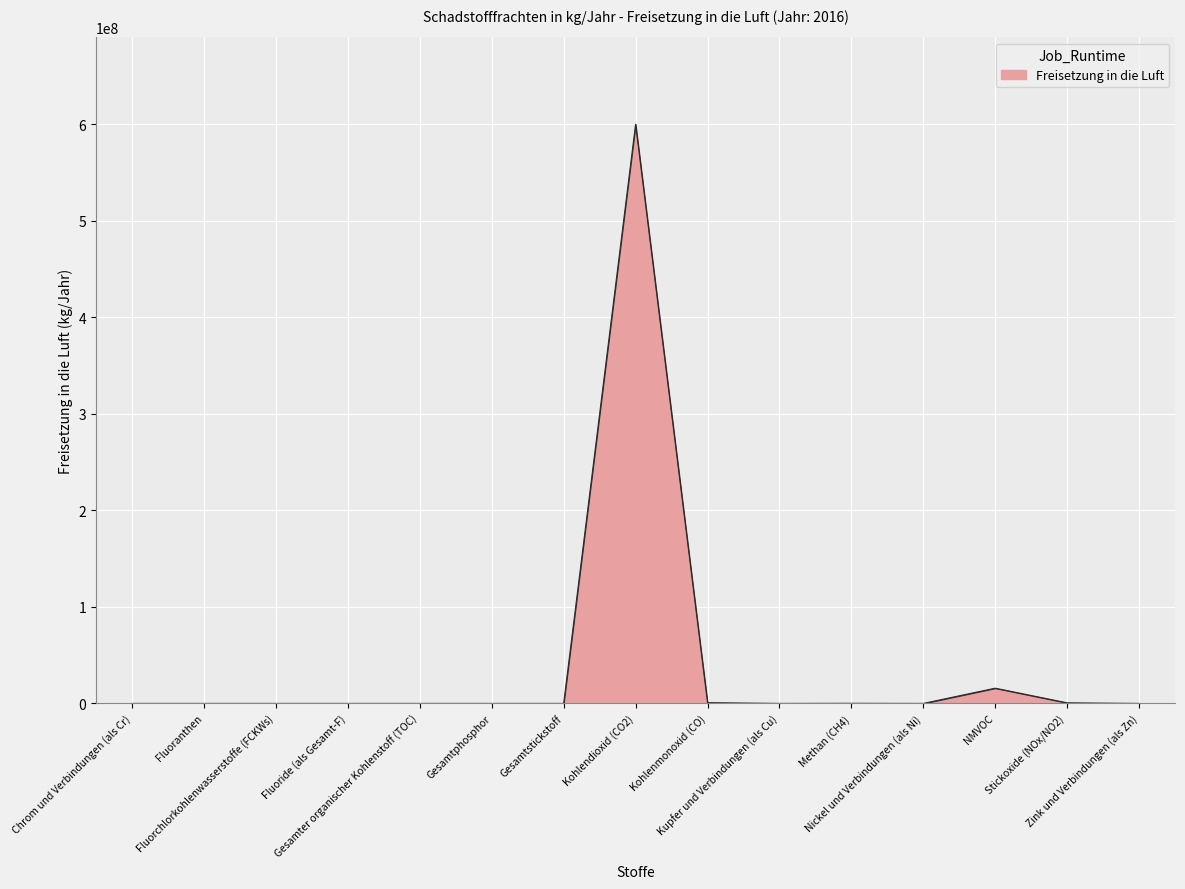

What is the maximum value shown in the chart?

600000000